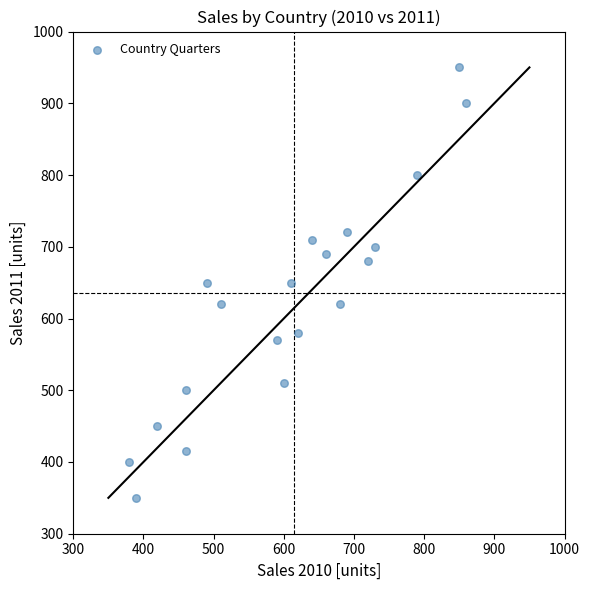

What is the range of Y values (max minus min)?

600